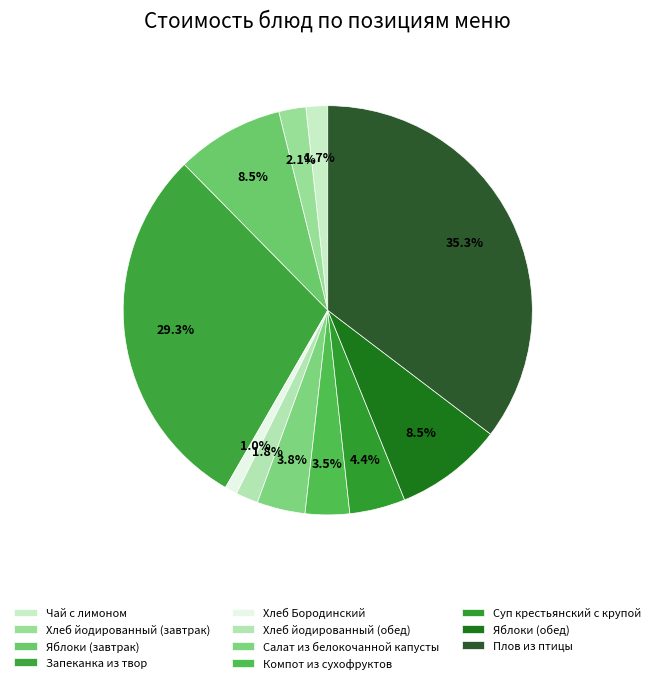

How many segments does this pie chart have?

11